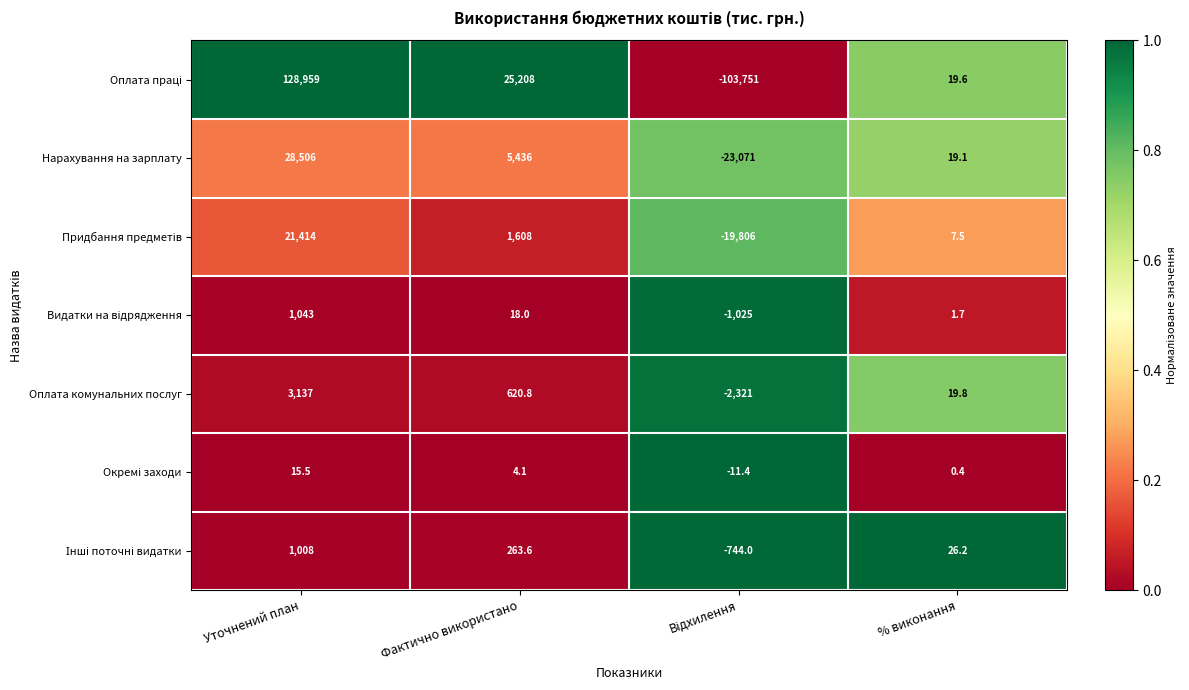

At which label is Нарахування на зарплату closest to 2717?

% виконання